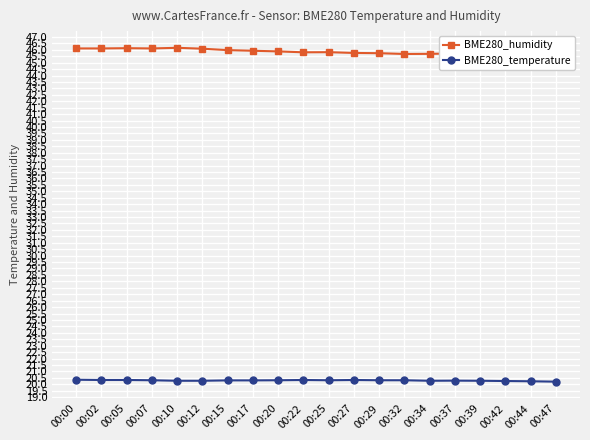

True or false: BME280_temperature and BME280_humidity cross at least once.

False